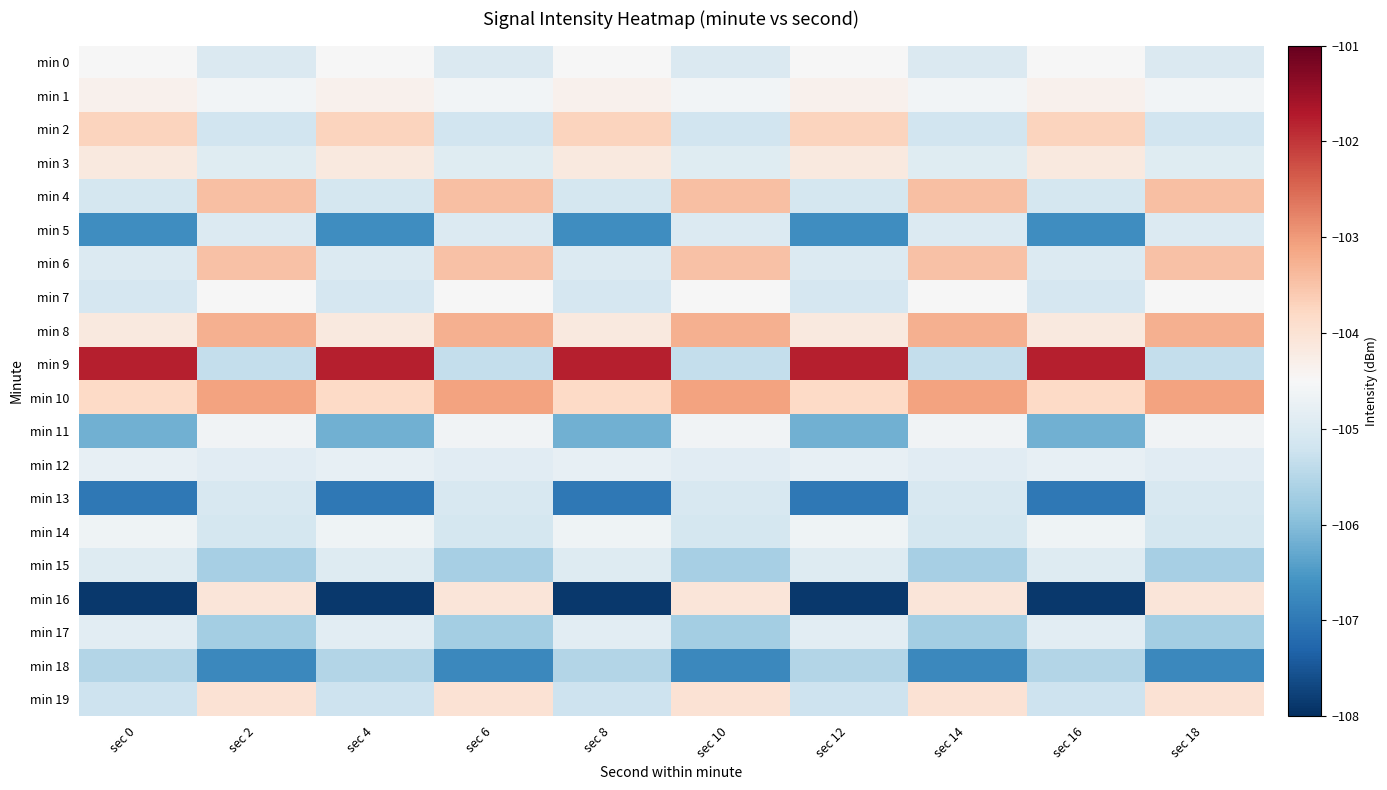

What is the maximum value shown in the chart?

-101.8